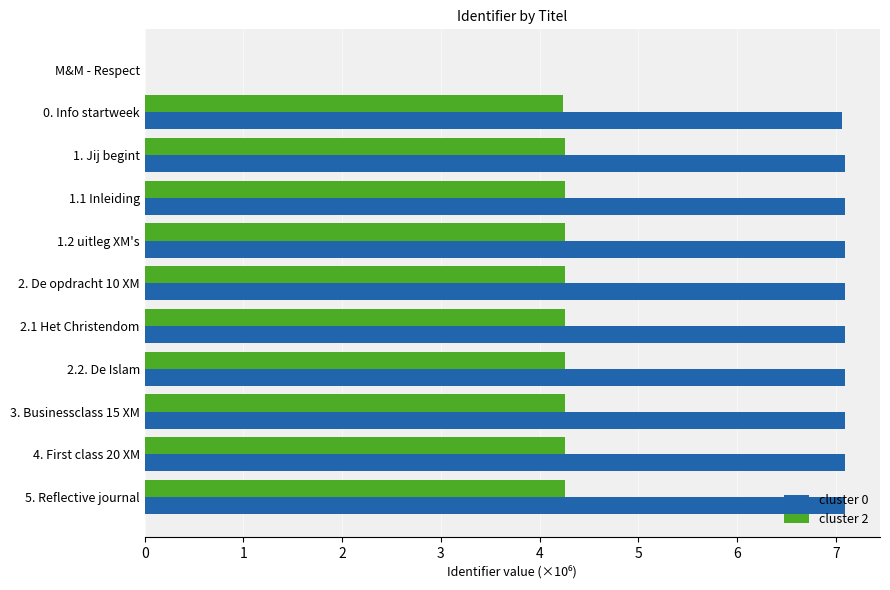

True or false: cluster 2 has a value of 4.3 at 1. Jij begint.

True